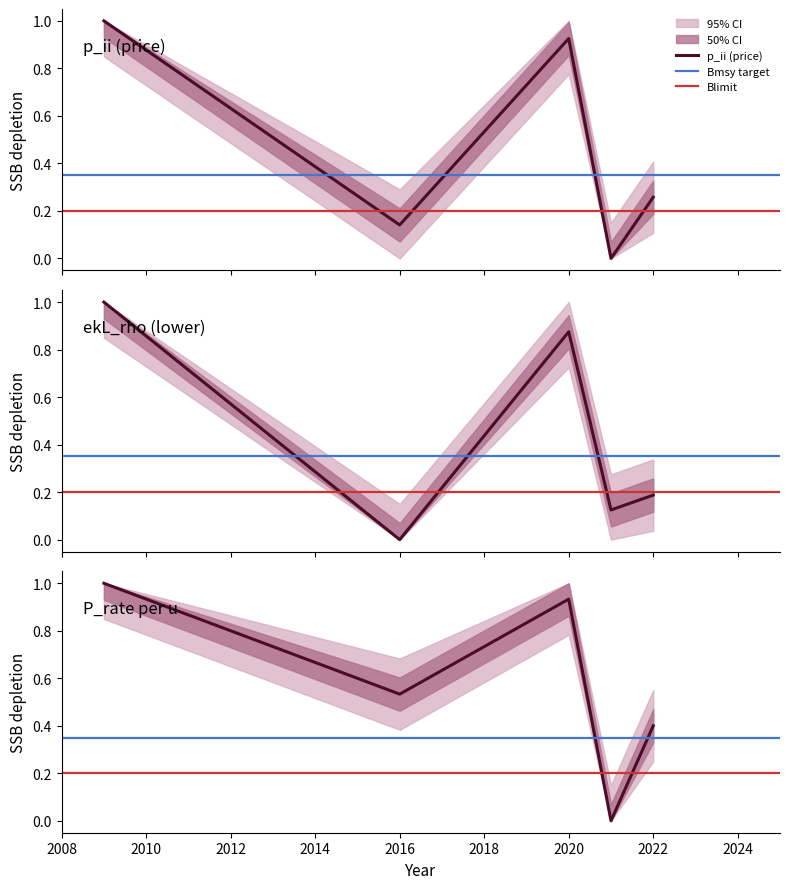

Where is the first local maximum for P_rate_per_u?

2020